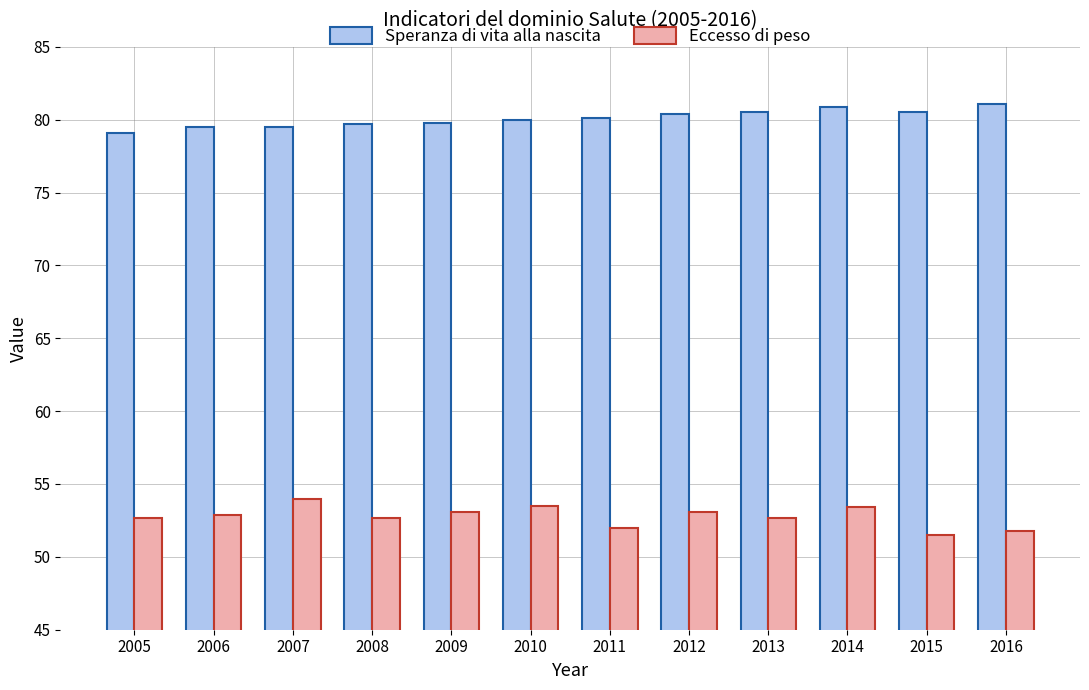

Rank the series by their average value, from lowest to highest.

Eccesso di peso, Speranza di vita alla nascita